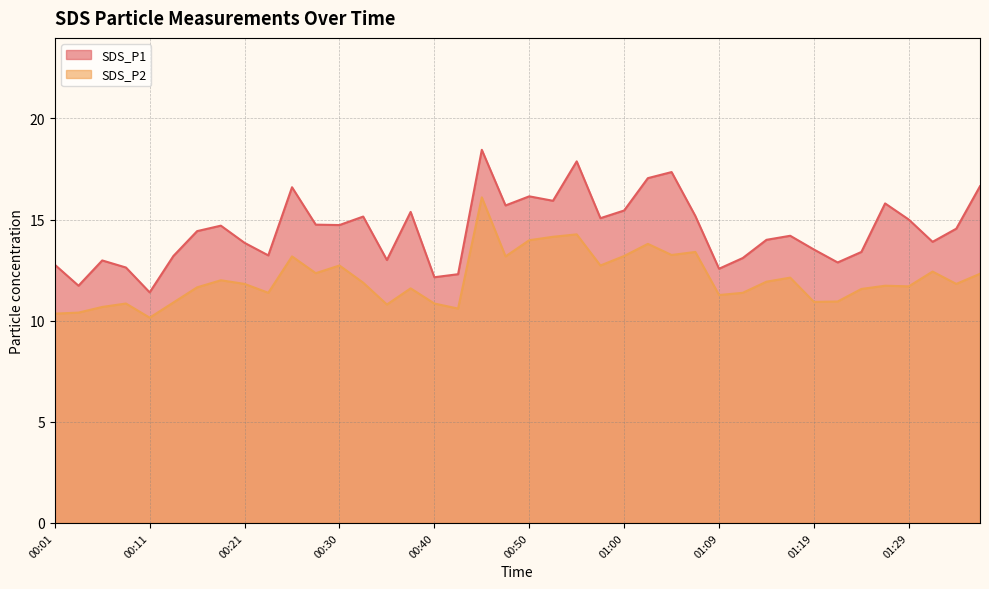

True or false: SDS_P1 and SDS_P2 cross at least once.

False